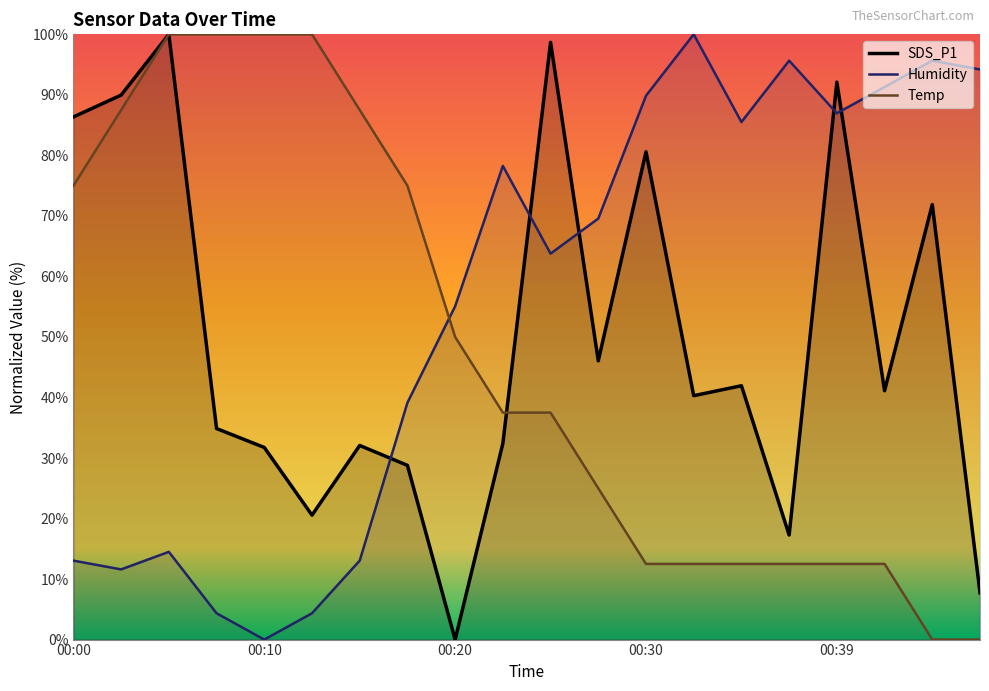

What are all the series names shown in the legend?

SDS_P1, Temp, Humidity